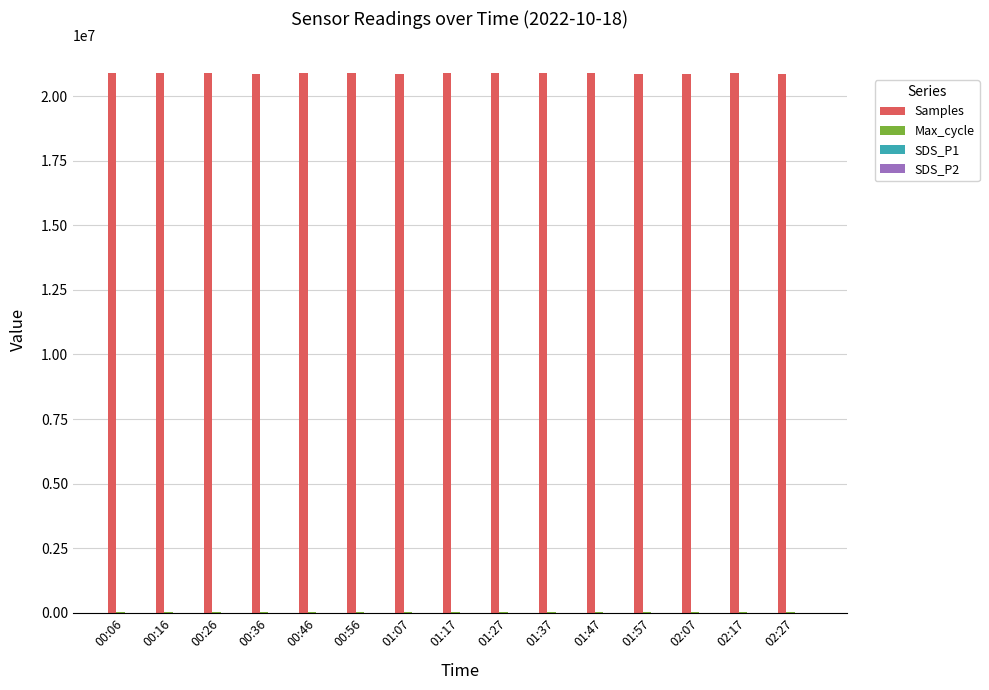

Which series has the largest total across all categories?

Samples